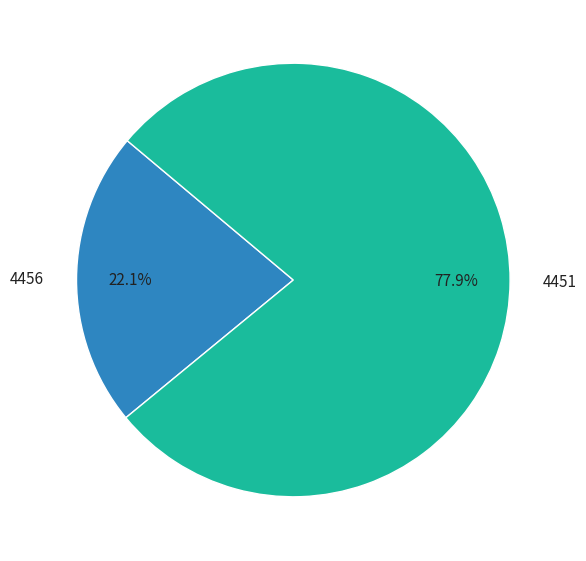

Count the number of slices in the pie.

2